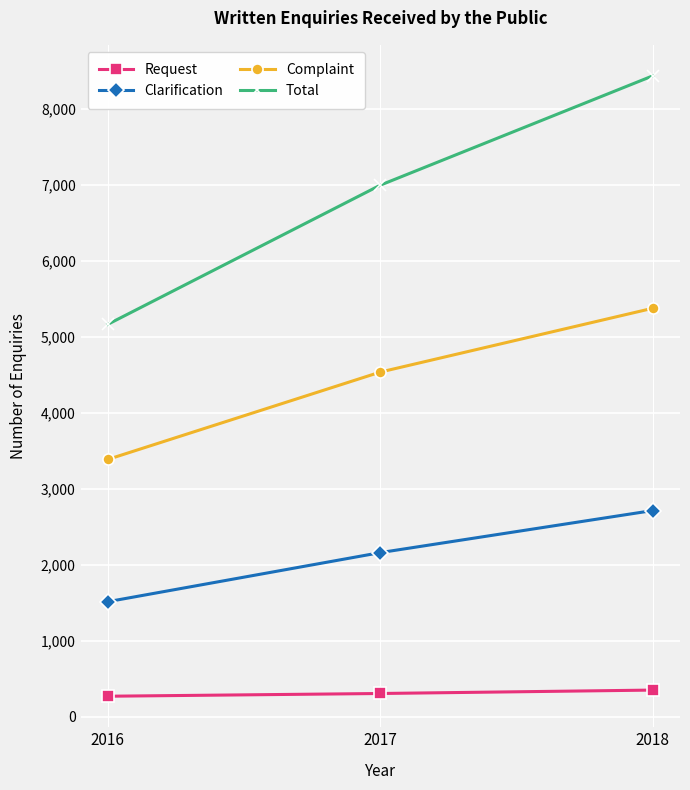

Does the chart have visible grid lines?

Yes